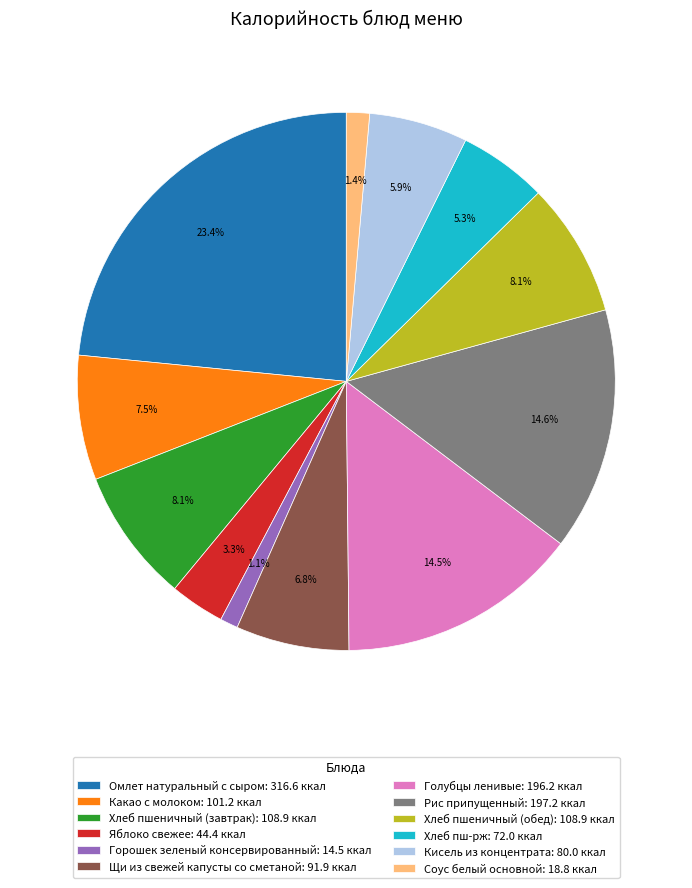

Approximately how many times larger is the value at Соус белый основной compared to Хлеб пш-рж?

0.3